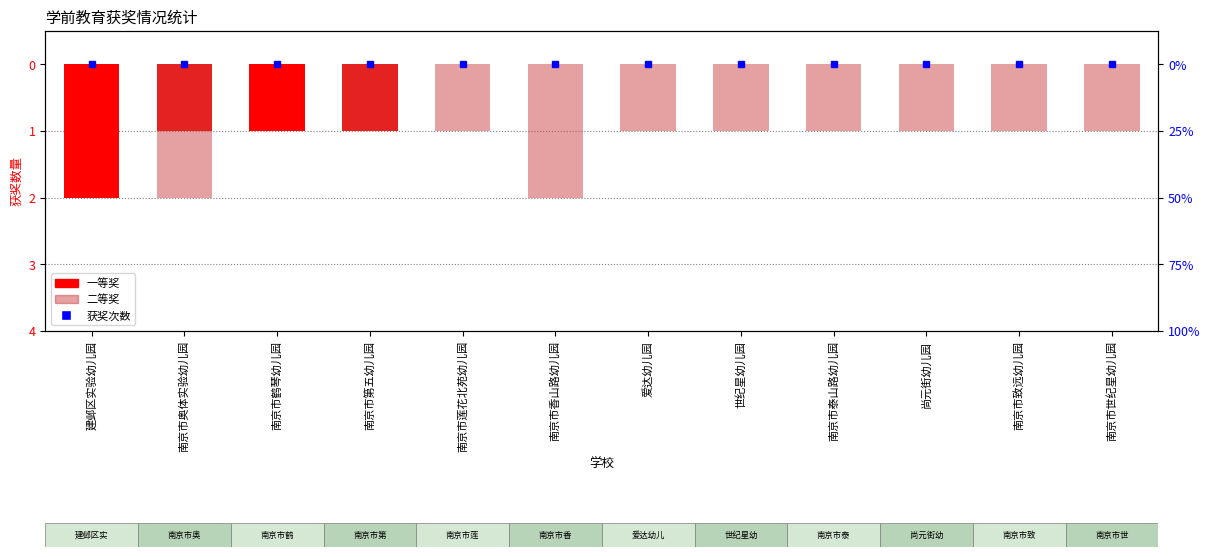

The 一等奖 series shows 1 at 尚元街幼儿园. True or false?

False